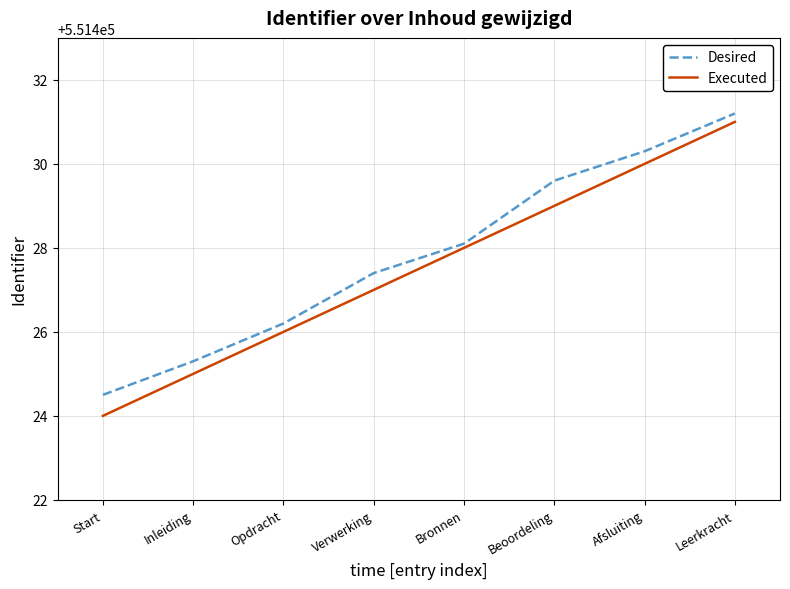

True or false: Desired has more than 0 points higher than both neighbors.

False